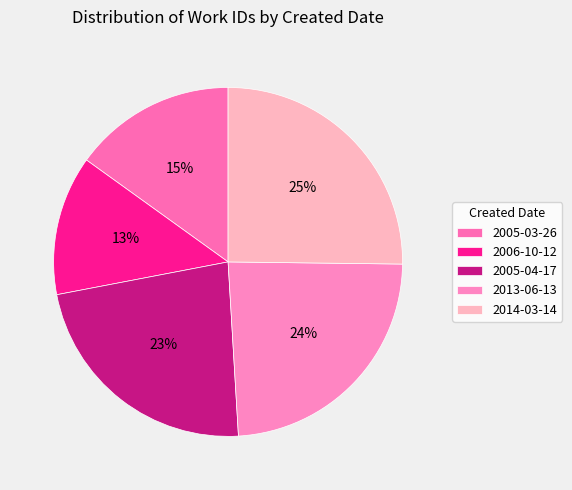

Does 2005-03-26 account for over 50% of the chart?

No